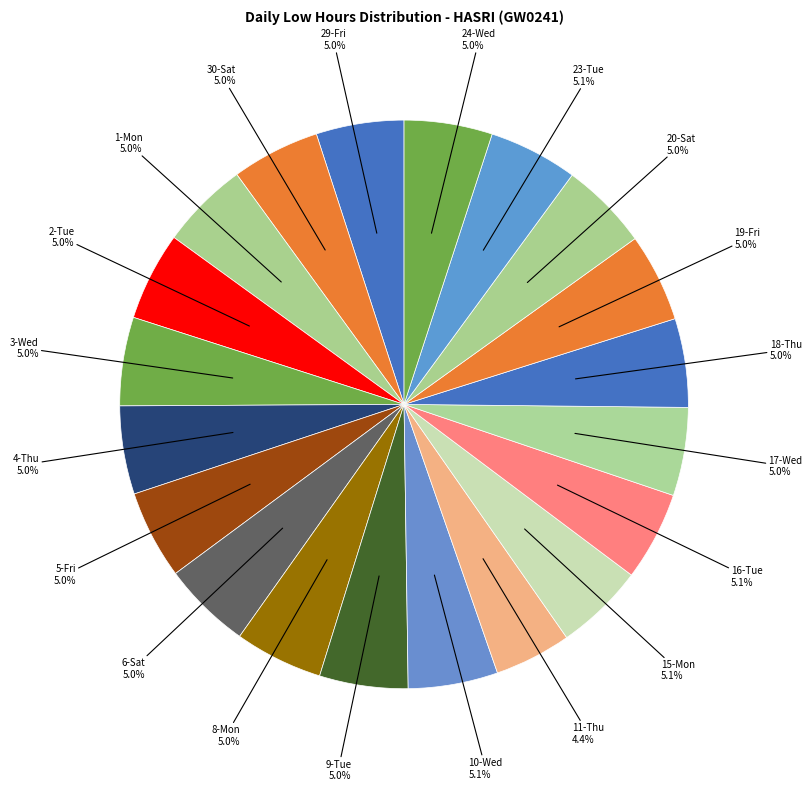

What is the ratio of the value at 5-Fri to the value at 15-Mon?

1.0